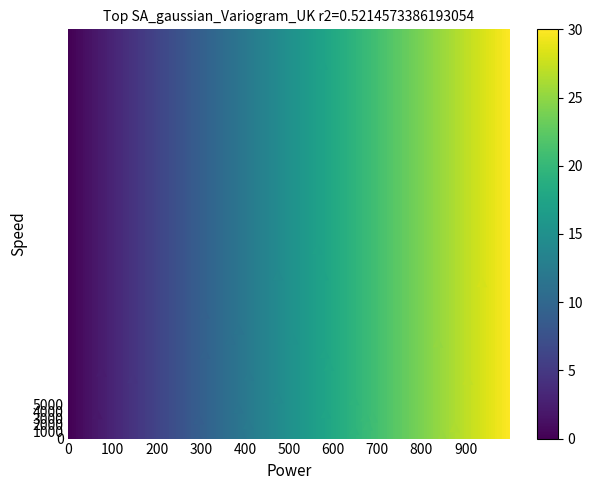

What is the range of Y values (max minus min)?

54673